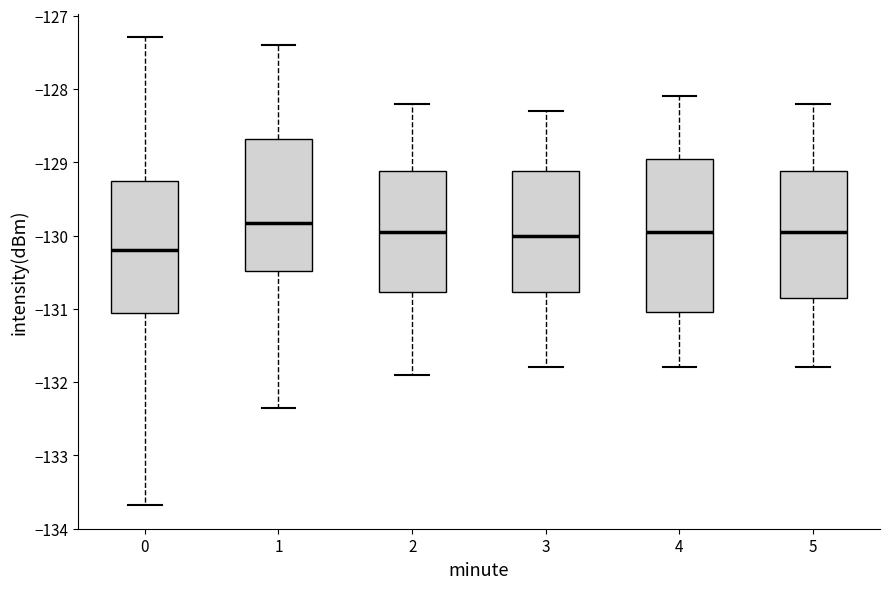

Which box is the tallest, from its lower edge to its upper edge?

4